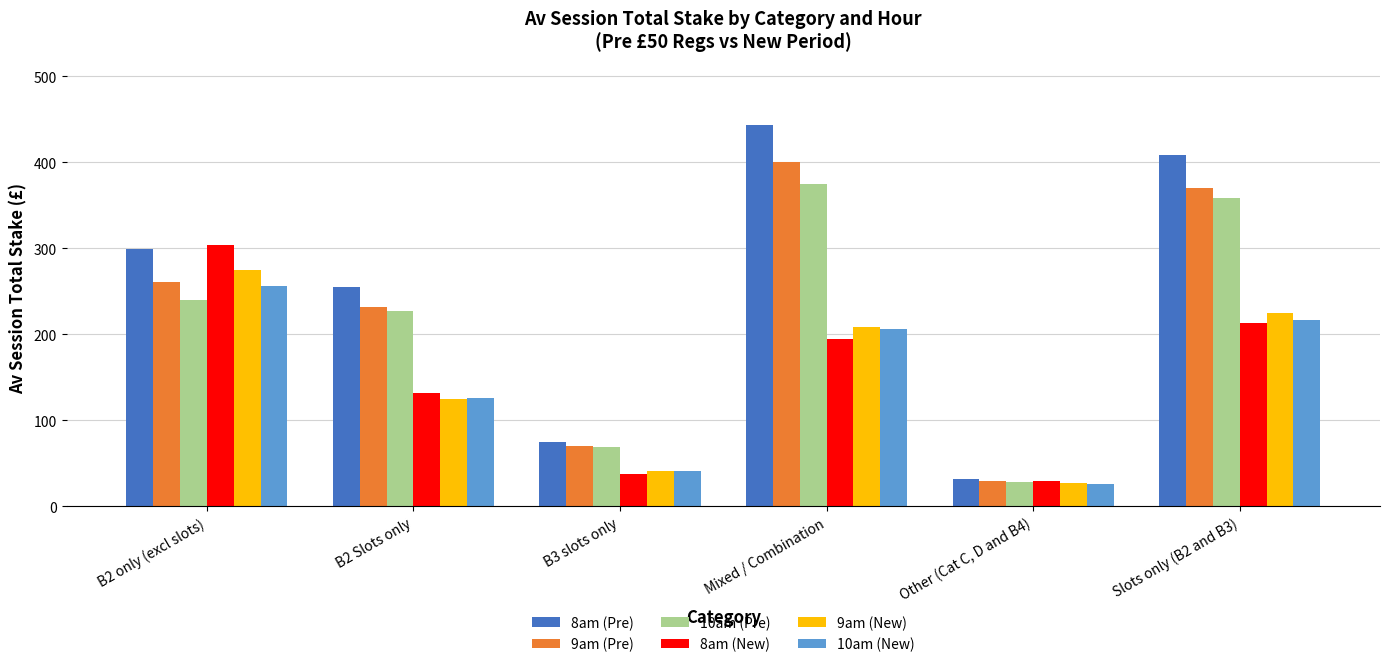

What are all the series names shown in the legend?

8am (Pre), 9am (Pre), 10am (Pre), 8am (New), 9am (New), 10am (New)